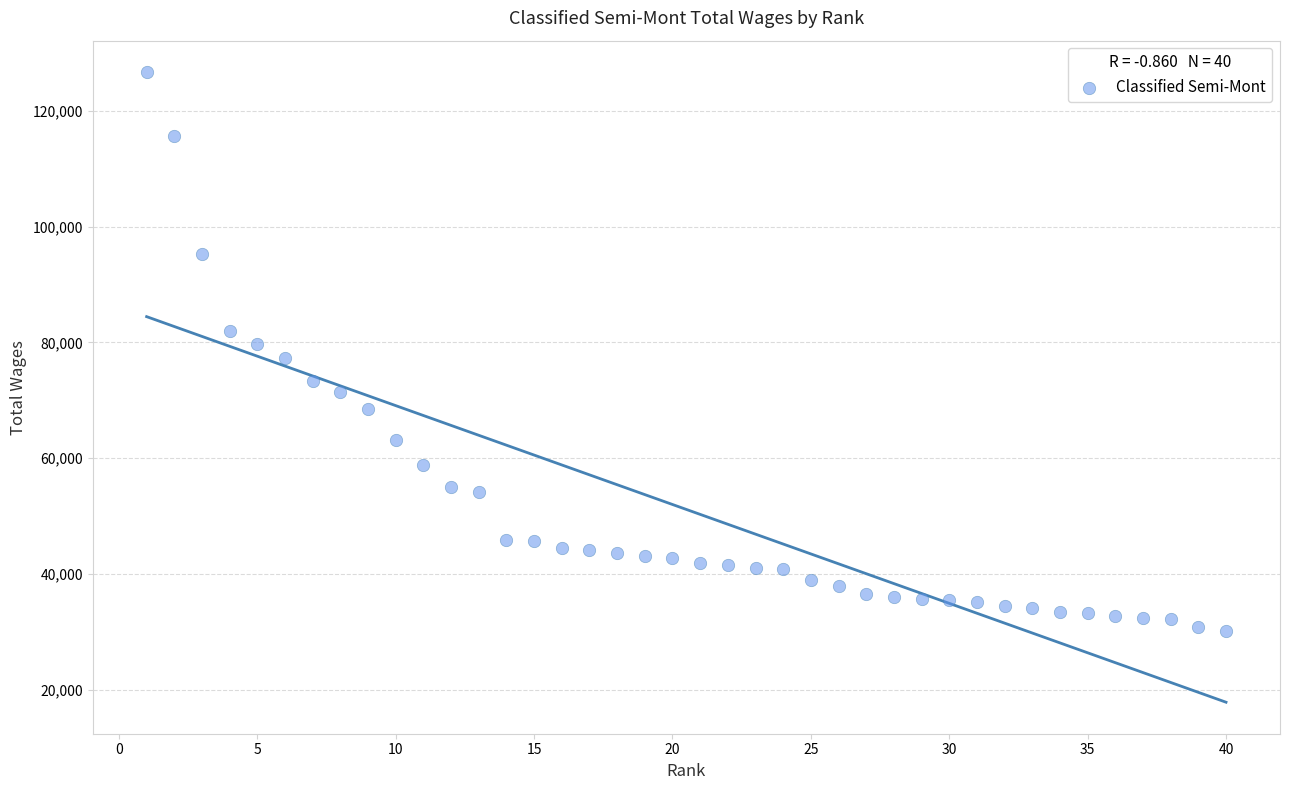

What is the range of X values (max minus min)?

39